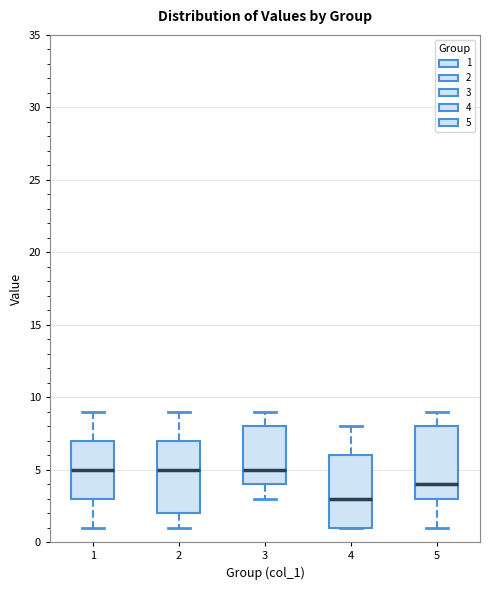

Reading left to right, transcribe this box plot: for each box, give where its median line is, the range the box spans, and where its two whiskers end, as read against the y-axis. The values are not printed on the chart, so give them approximately, as read against the axis.

1: median 5, box 3 to 7, whiskers 1 to 9
2: median 5, box 2 to 7, whiskers 1 to 9
3: median 5, box 4 to 8, whiskers 3 to 9
4: median 3, box 1 to 6, whiskers 1 to 8
5: median 4, box 3 to 8, whiskers 1 to 9